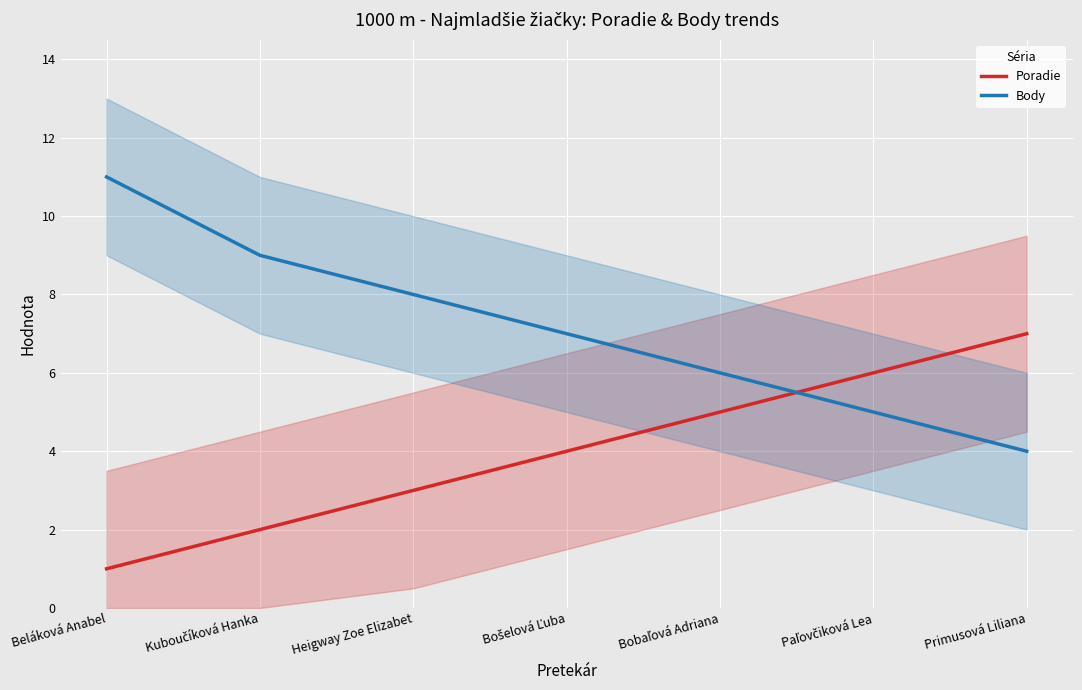

List the series in order of their overall mean, lowest first.

Poradie, Body